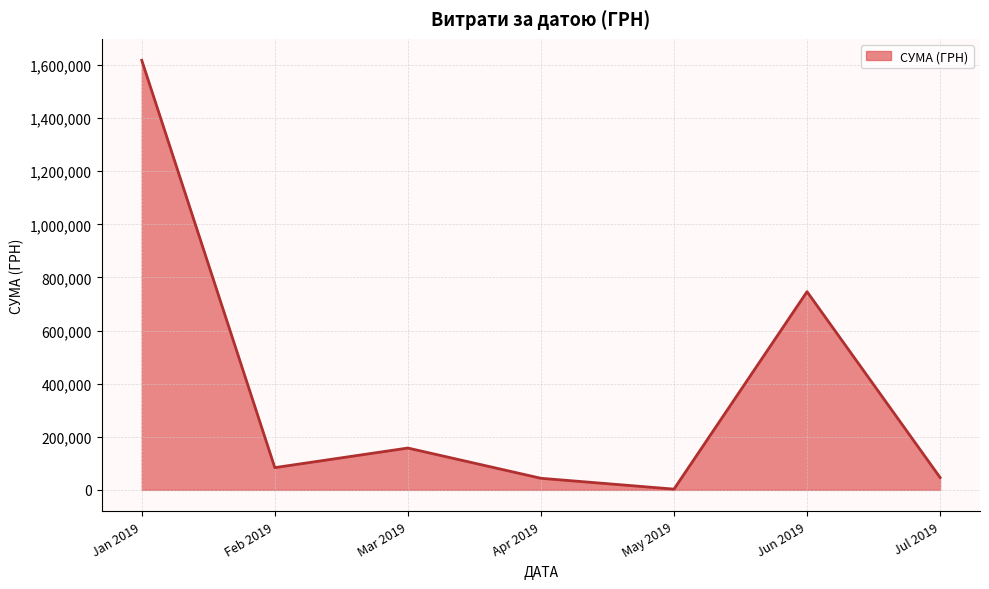

How many categories are shown in the chart?

7